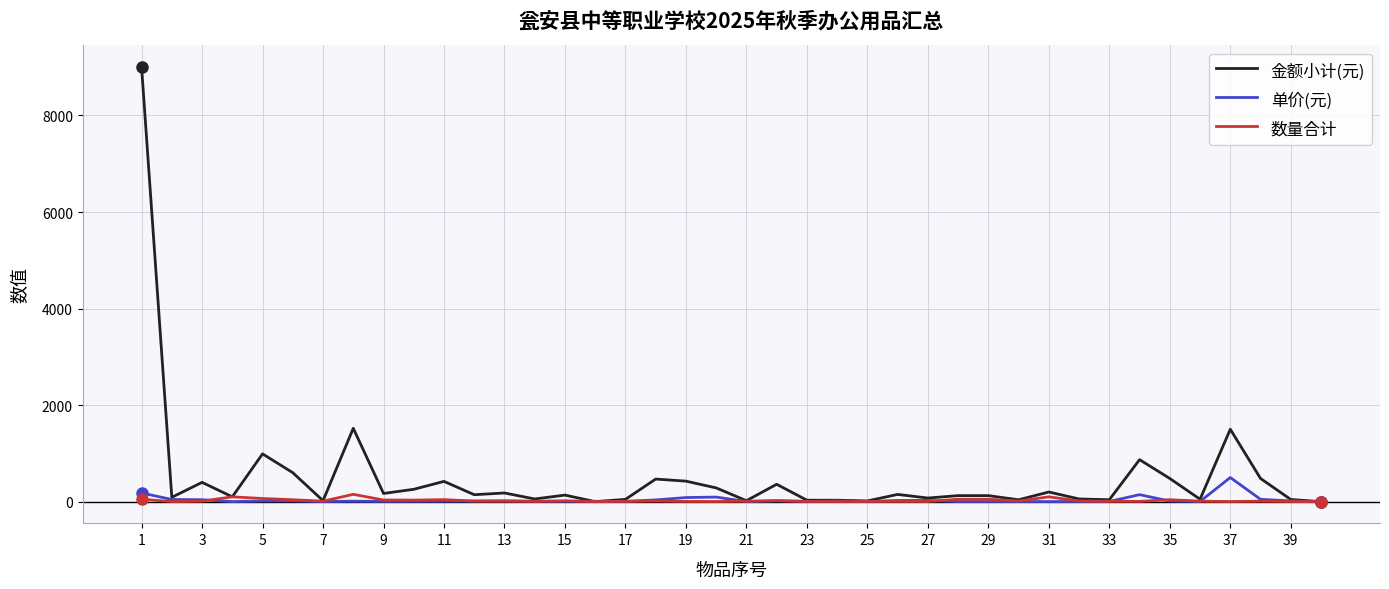

At how many categories does at least one series exceed 6057?

1